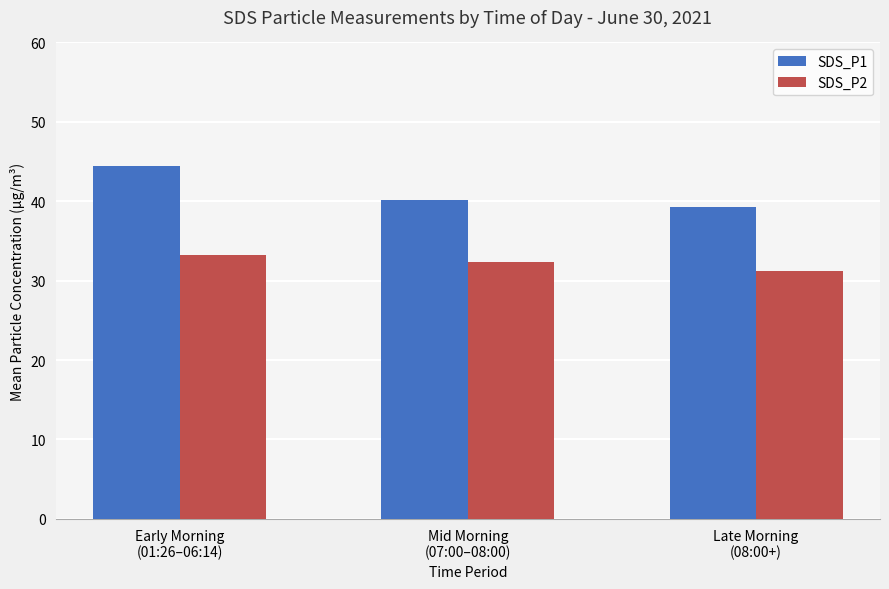

What is the average value of the SDS_P2 series?

32.3